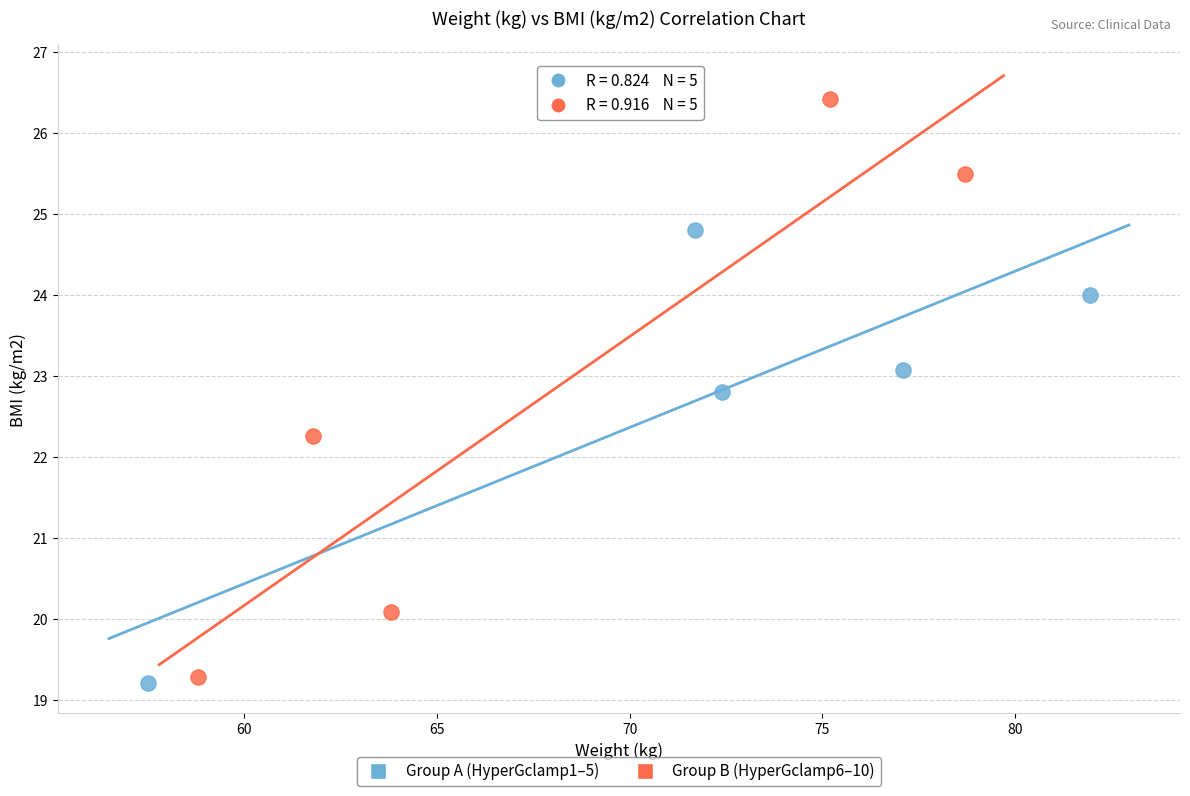

Which series has the widest spread of Y values?

Group B (HyperGclamp6–10)